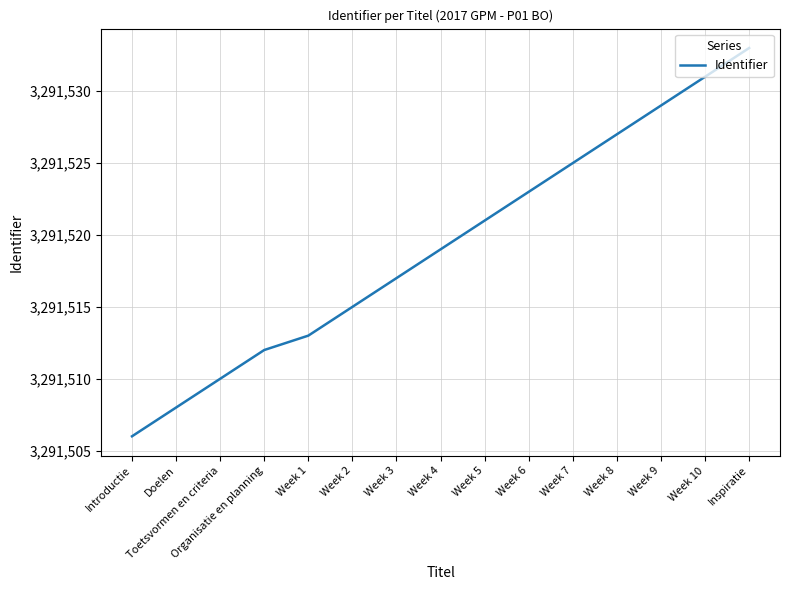

What is the average value?

3291519